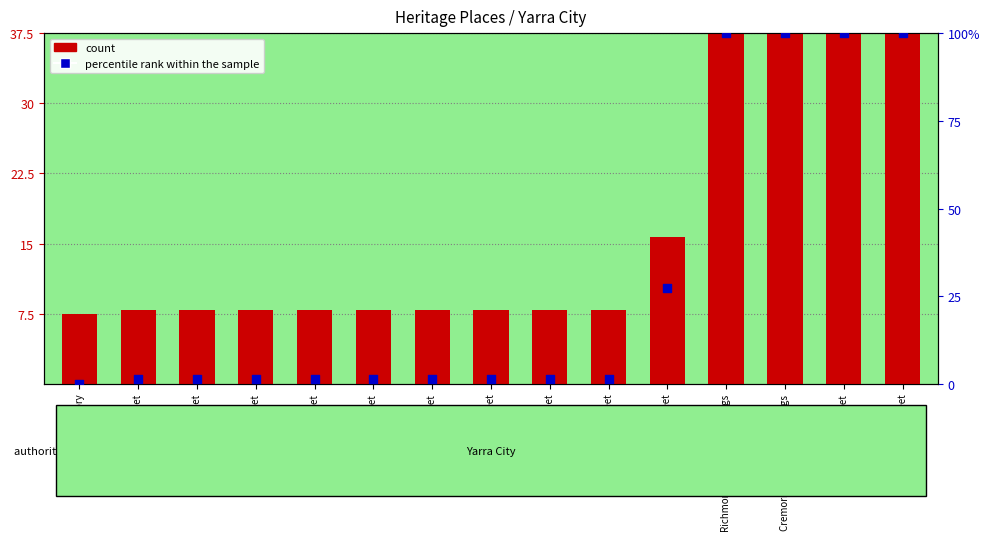

Which series contains the lowest Y value?

percentile rank within the sample